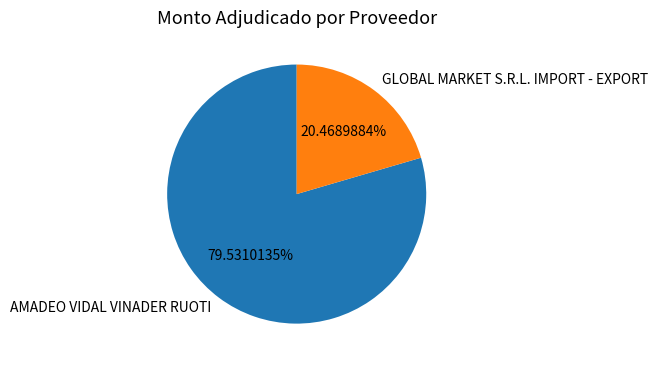

To the nearest percent, what is the difference between the largest and smallest slice percentages?

59%